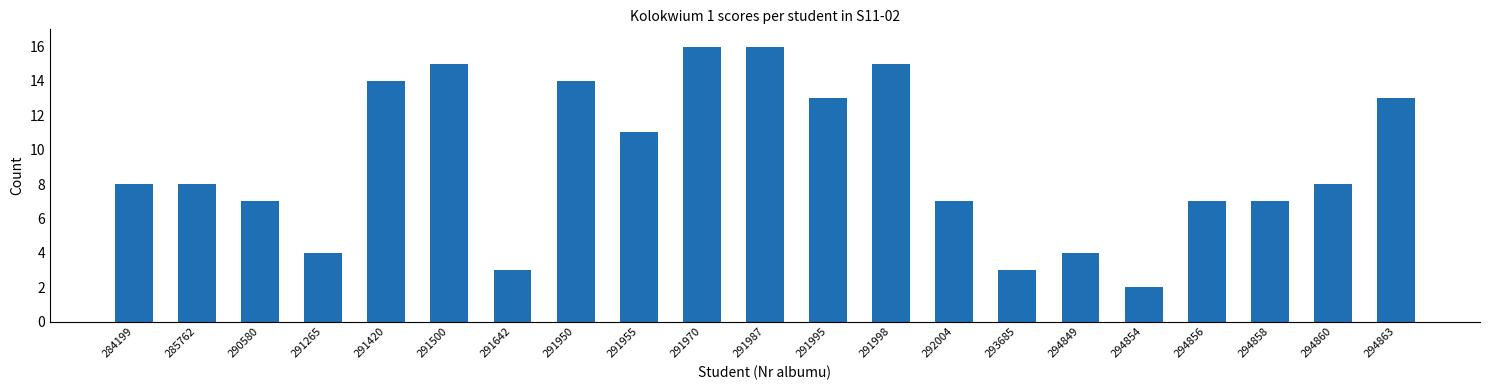

Which category has the lowest value across all series?

294854